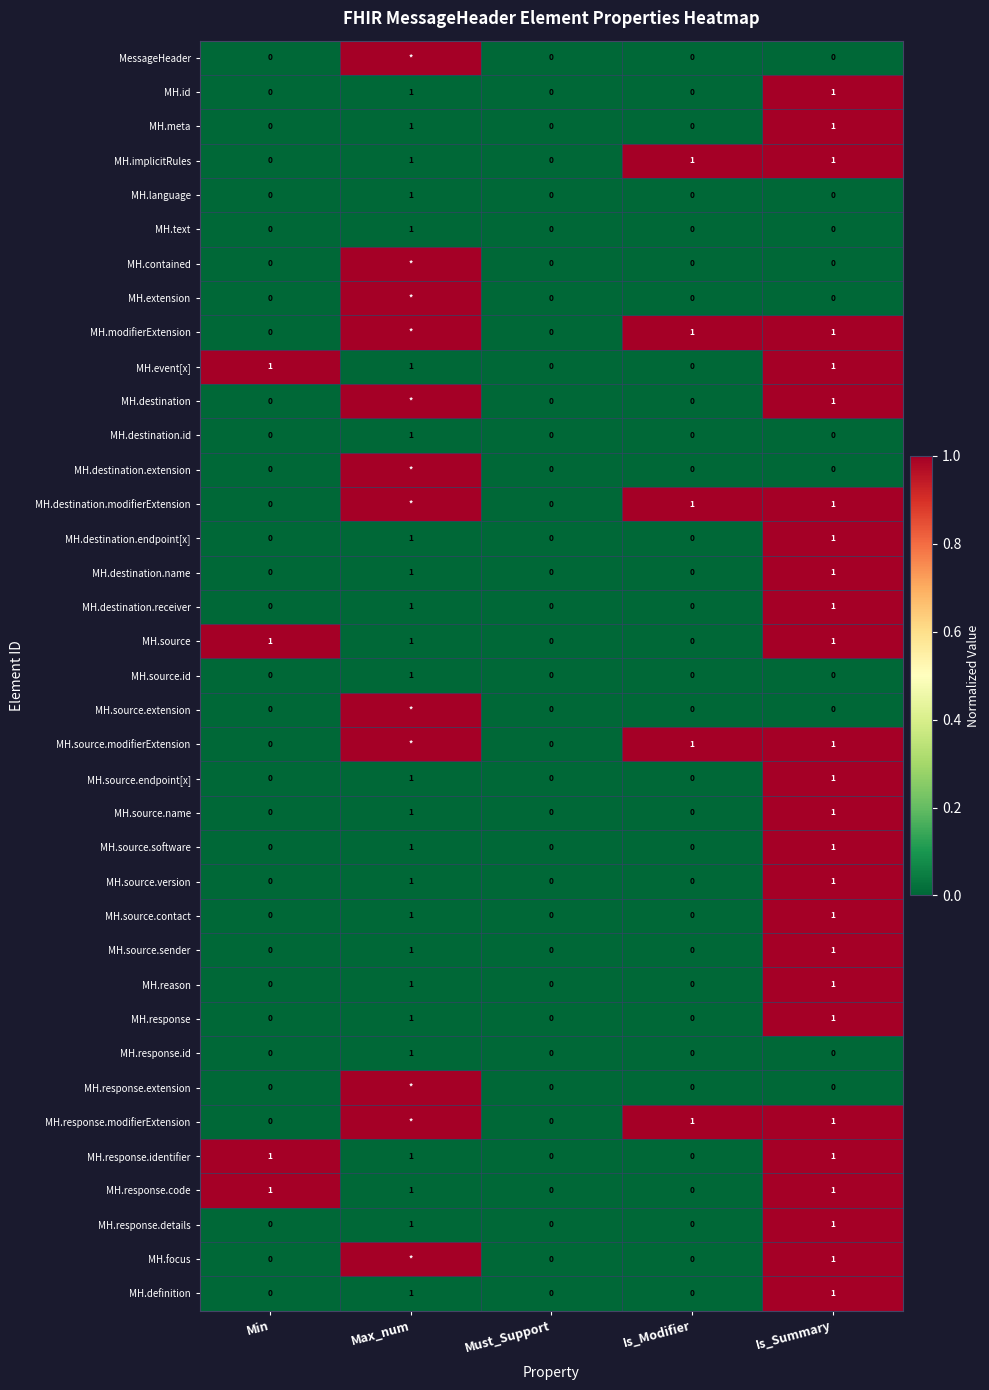

How many MH.destination.name values are between 0 and 1?

5